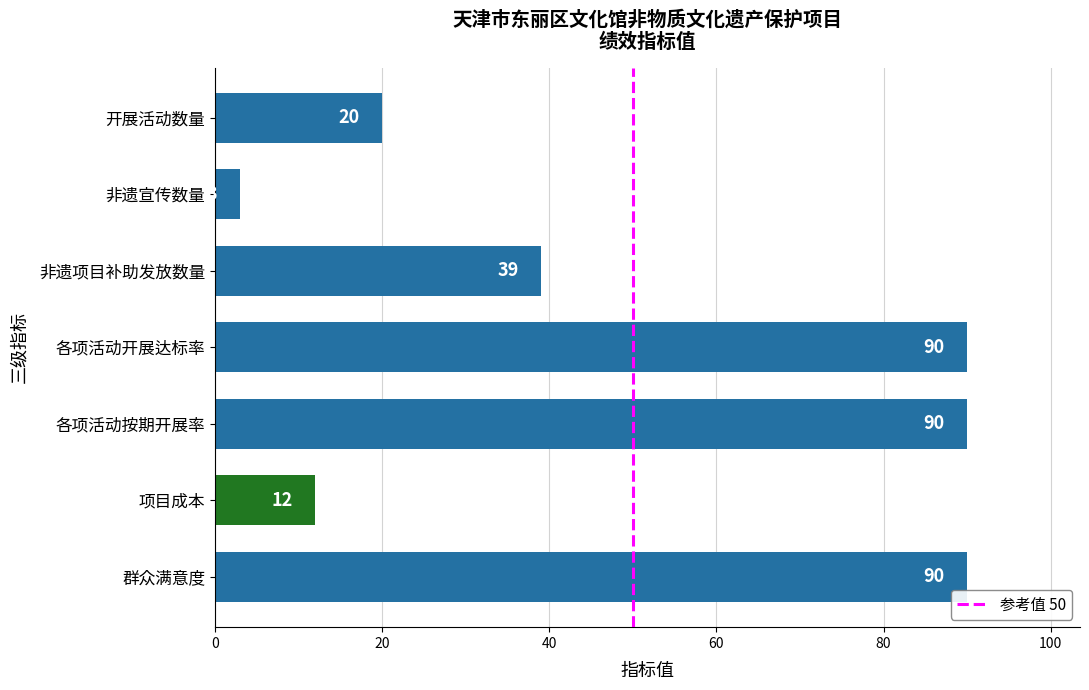

What is the sum of all values?

344